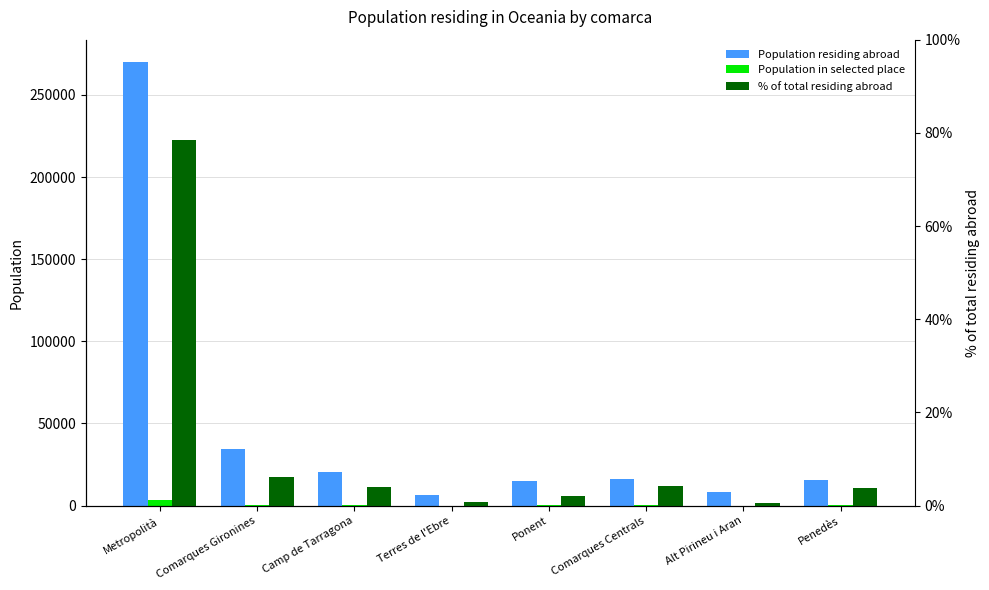

What is the value of the Population residing abroad bar at the 4th from the left?

6443.0